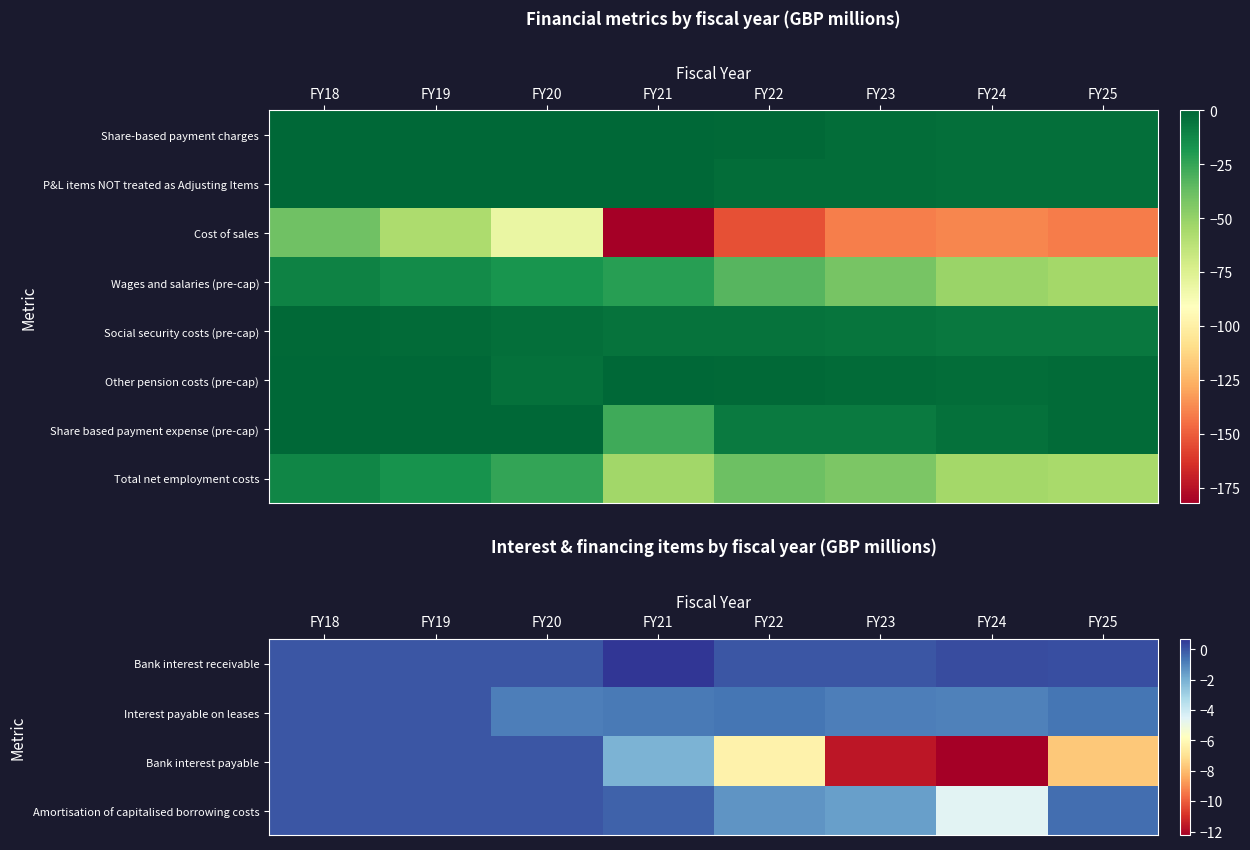

What is the difference between the maximum and second lowest values in the Interest payable on leases series?

0.9